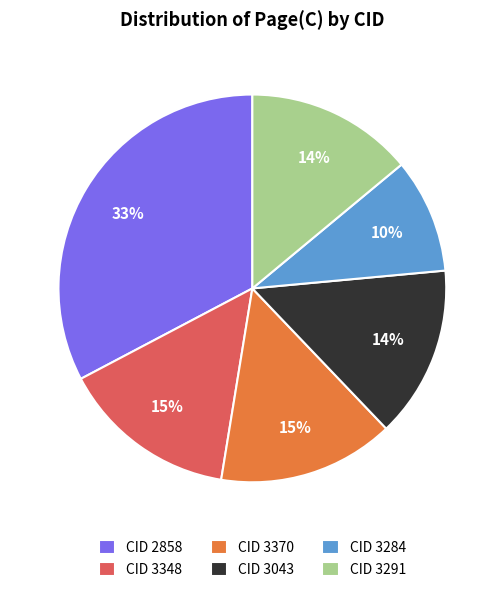

Which category has the biggest portion of the pie?

CID 2858